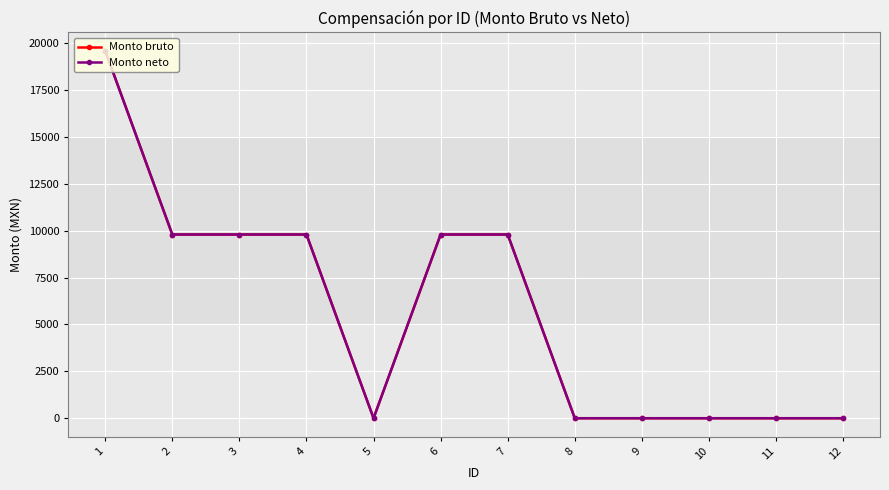

Where does the Monto bruto series first go above 9800?

1